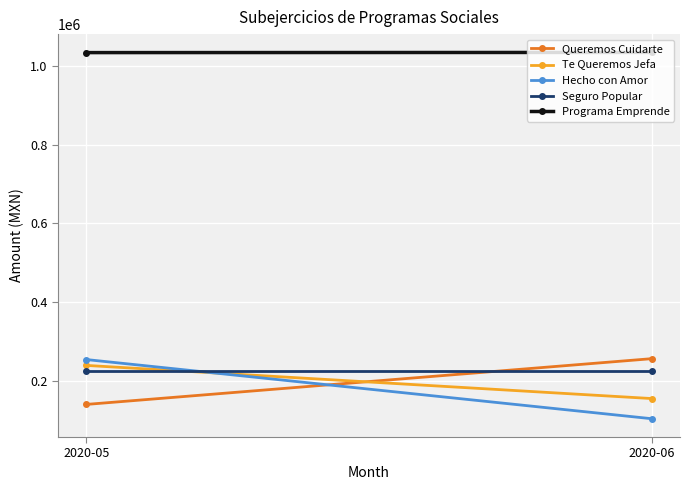

What is the difference between the Te Queremos Jefa values at 2020-05 and 2020-06?

84040.6